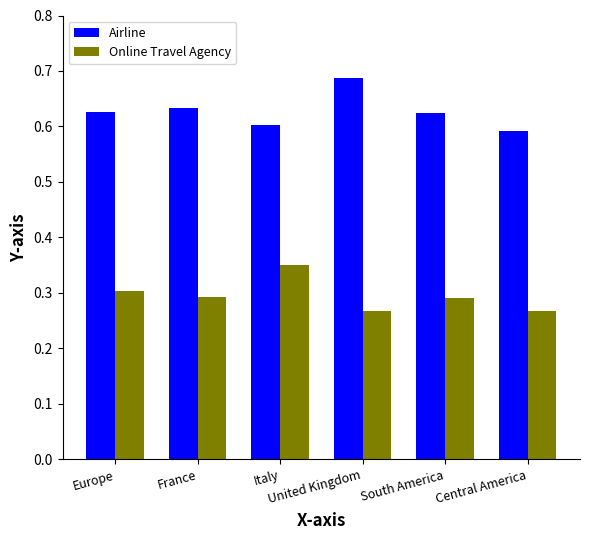

What is the label of the 5th bar from the right?

France